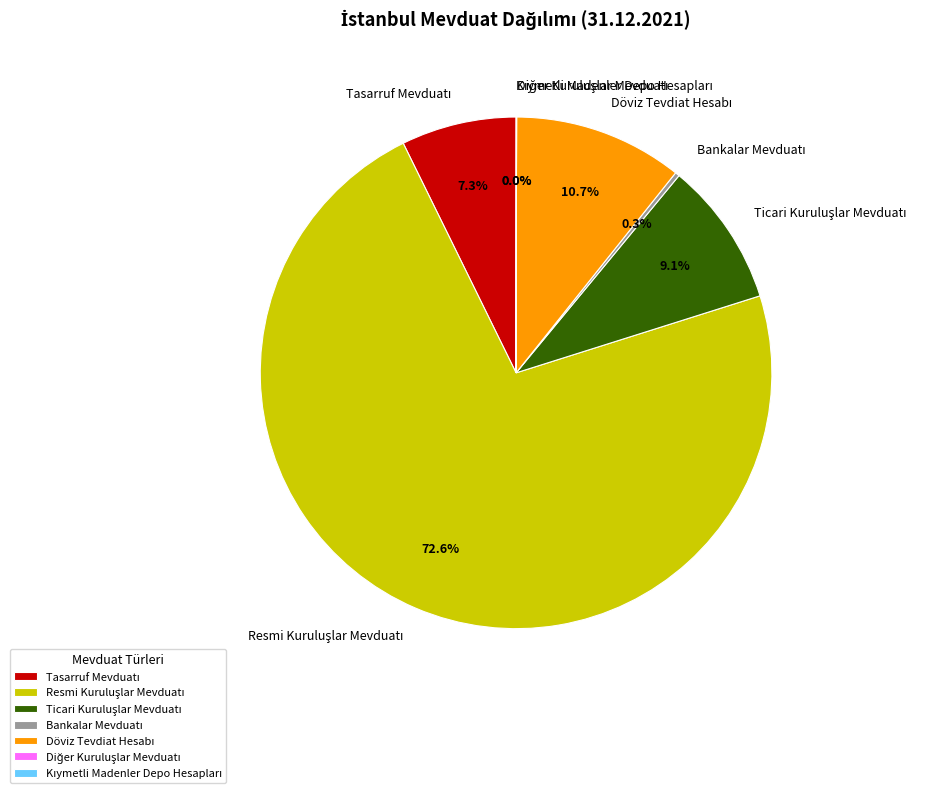

Is there a majority slice in this chart?

Yes